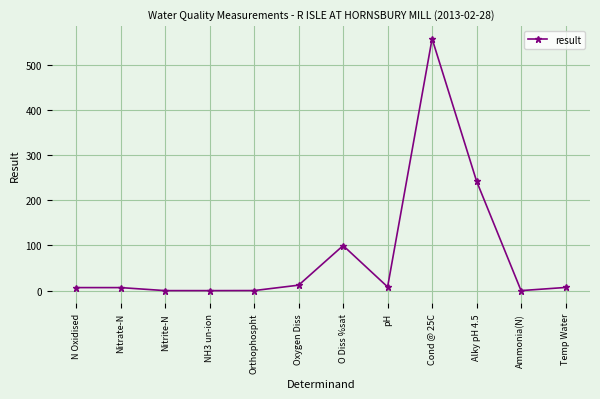

True or false: the data has more than 1 interior local peaks.

True